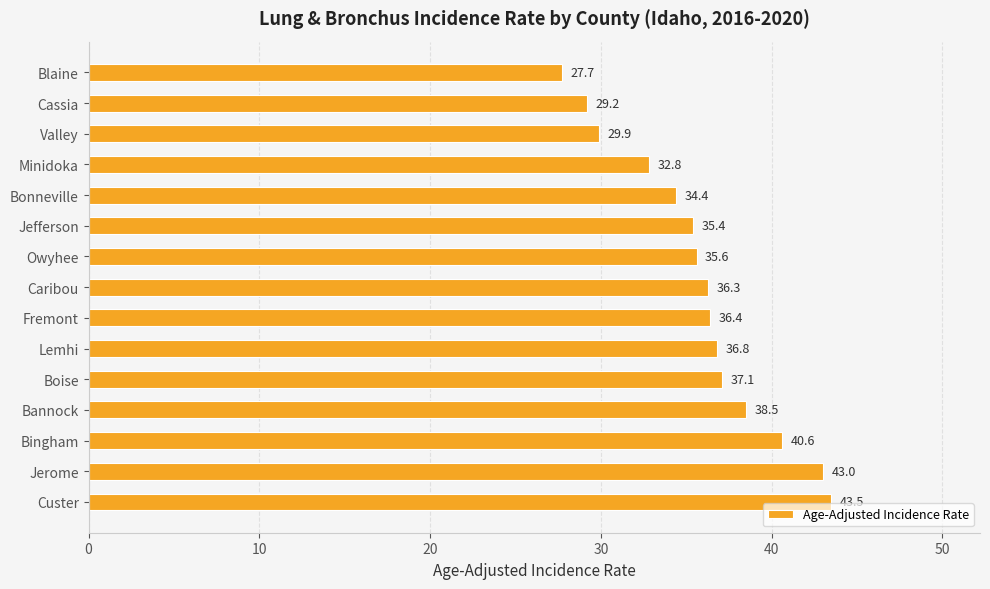

What position from the bottom is Lemhi?

6